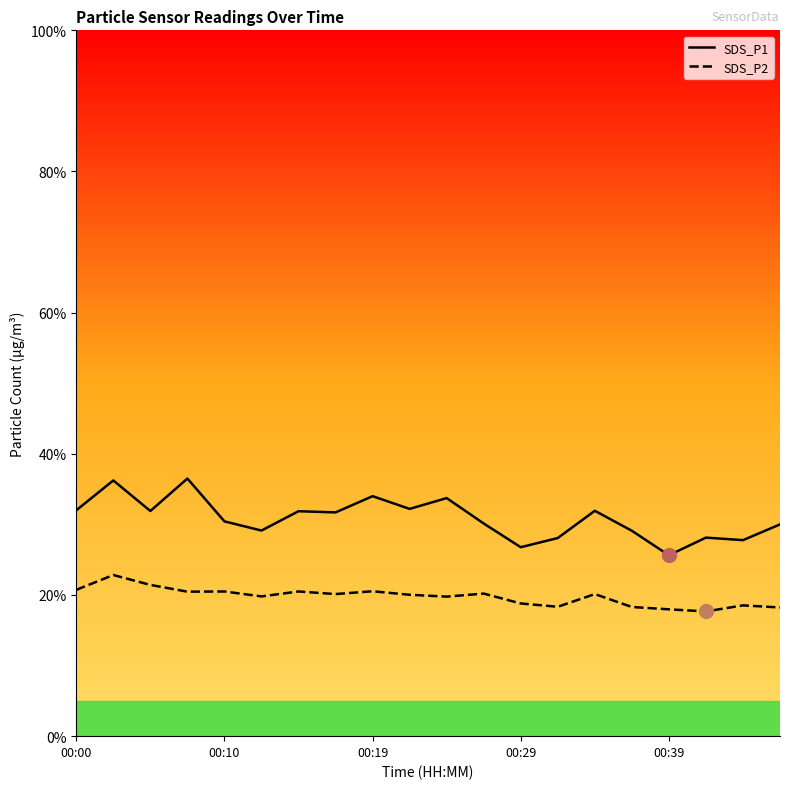

Which series has the largest total across all categories?

SDS_P1